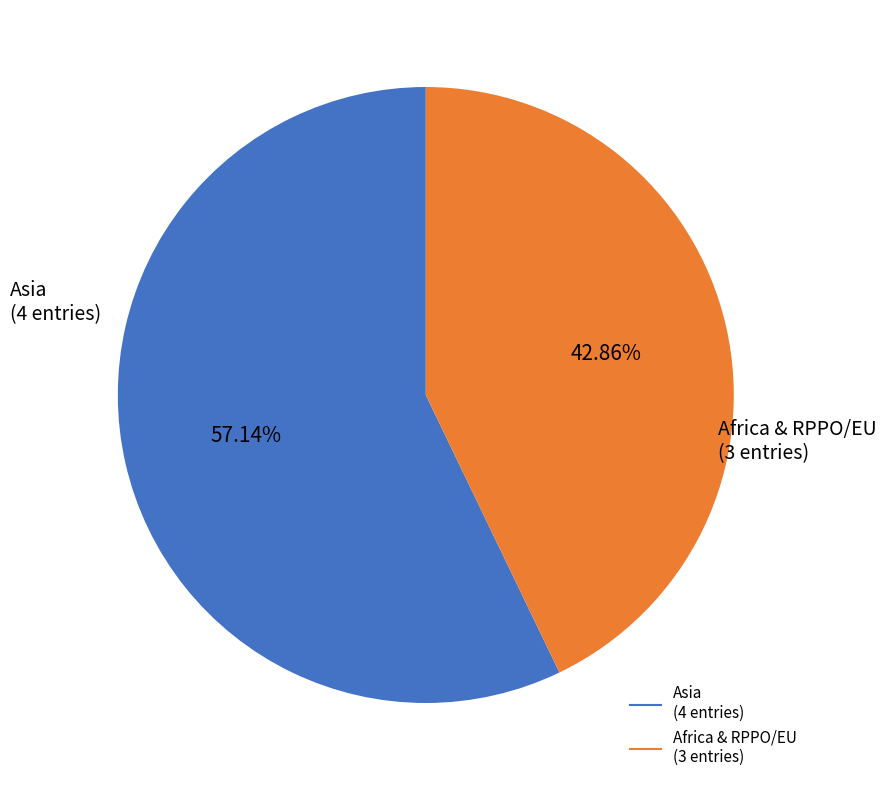

Does any single category account for the majority?

Yes